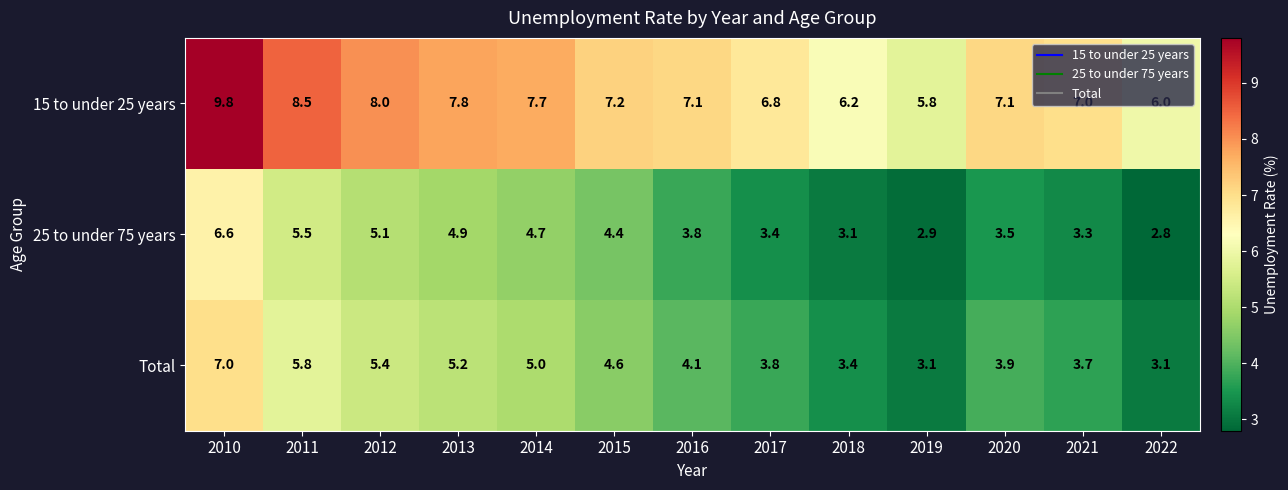

What is the difference between the 25 to under 75 years values at 2010 and 2017?

3.2